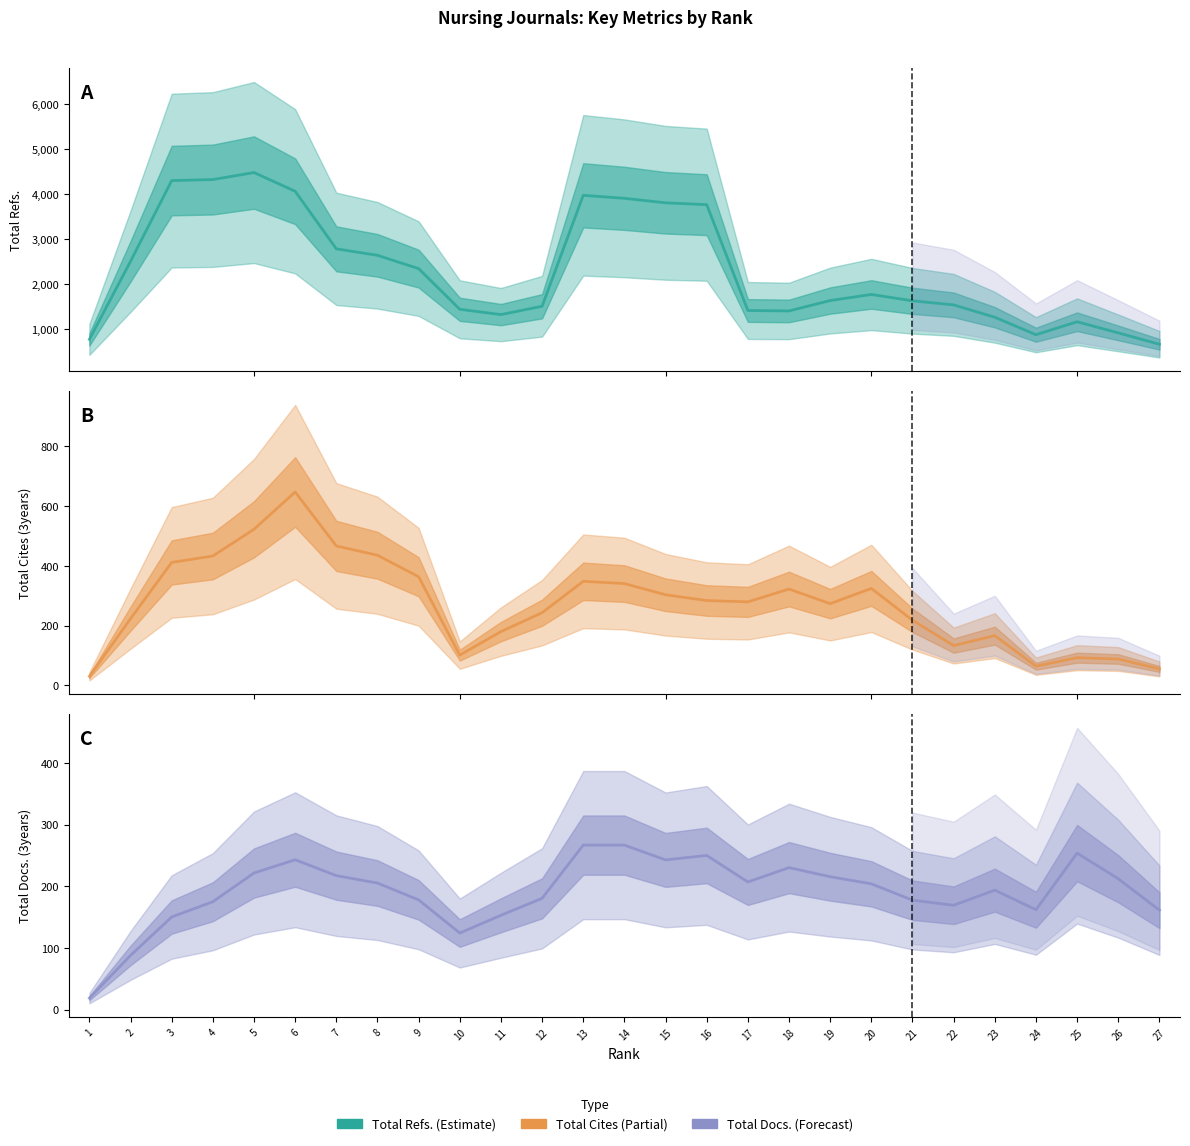

What is the sum of all Total Cites (3years) values?

7359.0